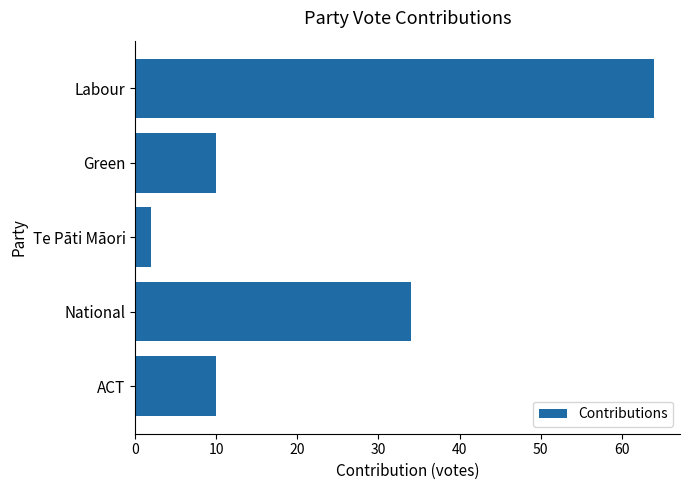

Approximately how many times larger is the value at National compared to ACT?

3.4